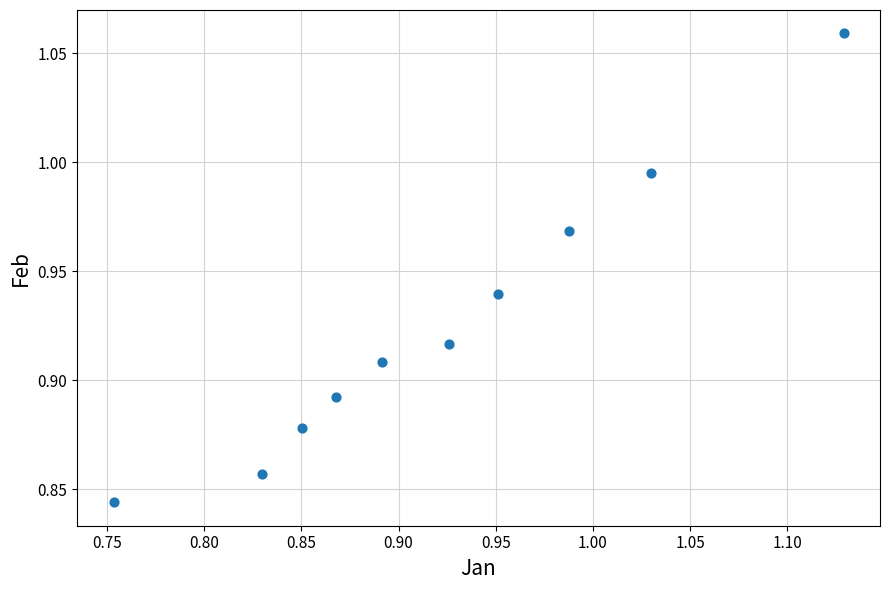

What is the range of X values (max minus min)?

0.4